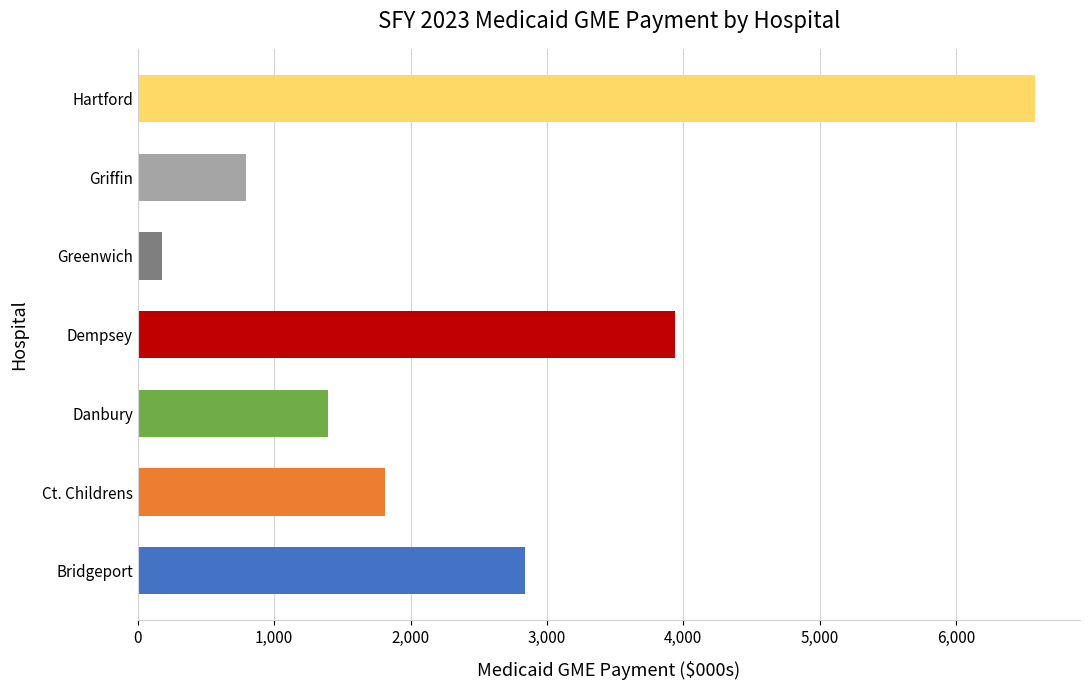

Rank the categories by value from highest to lowest.

Hartford, Dempsey, Bridgeport, Ct. Childrens, Danbury, Griffin, Greenwich